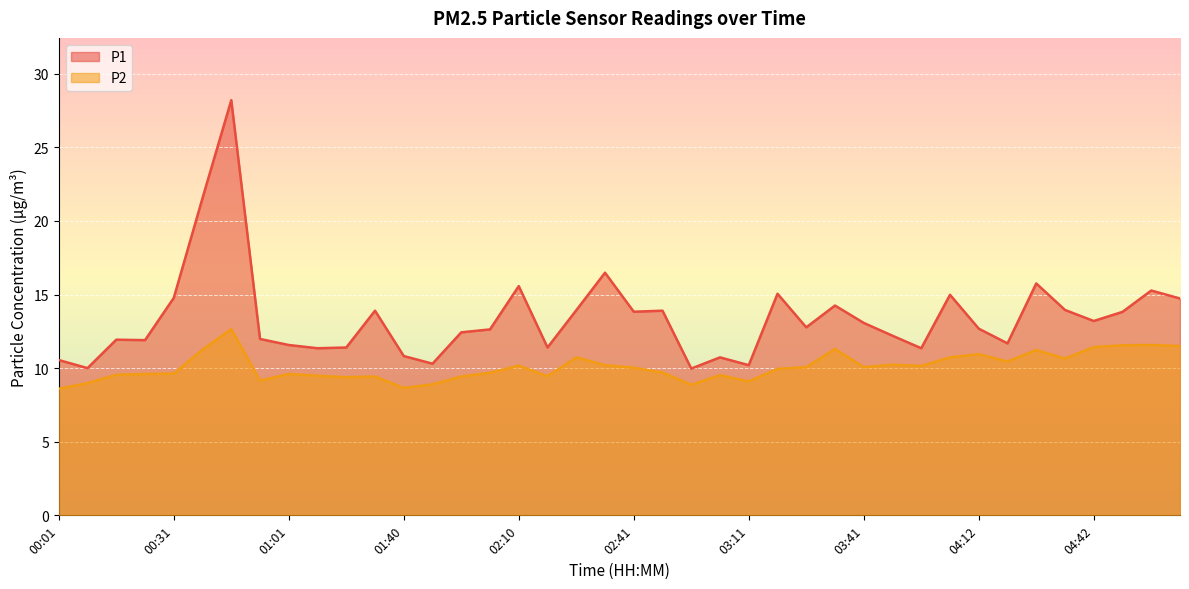

True or false: P1 and P2 intersect in this chart.

False